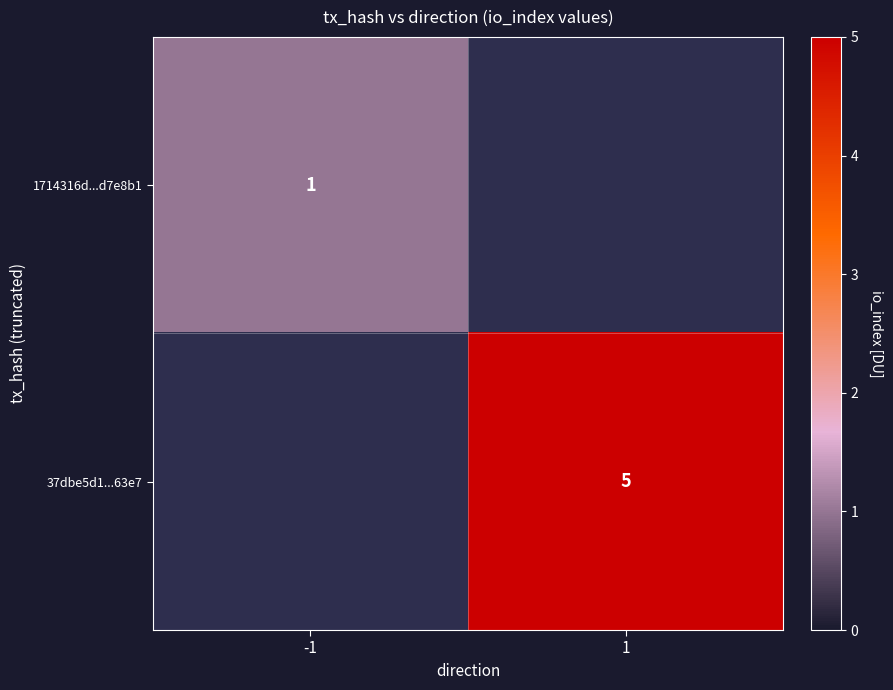

The 1714316d...d7e8b1 series shows 0 at -1. True or false?

False